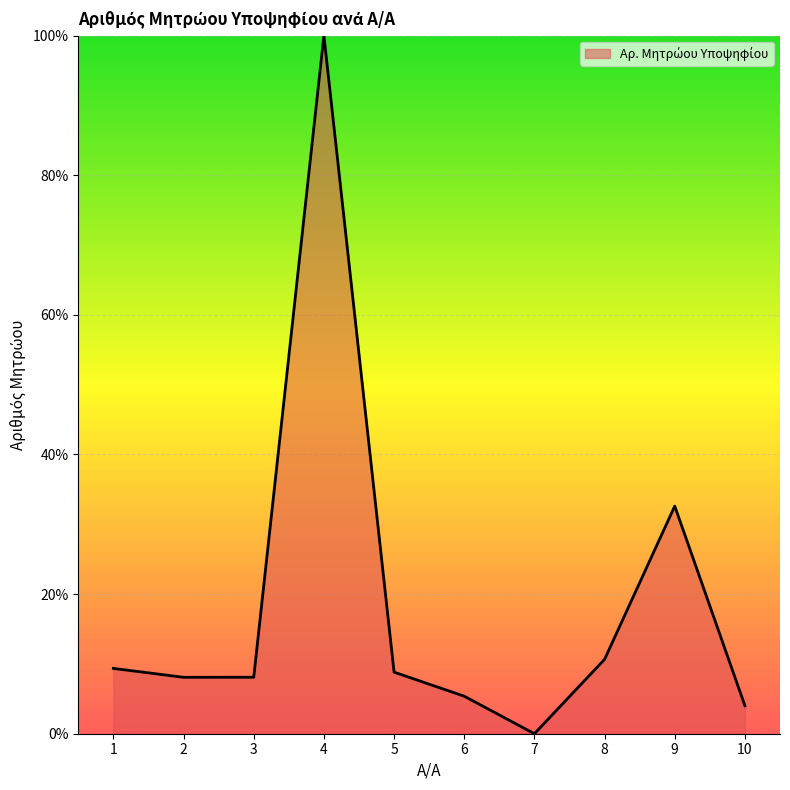

The chart shows a value of 4.0 at 10. True or false?

True